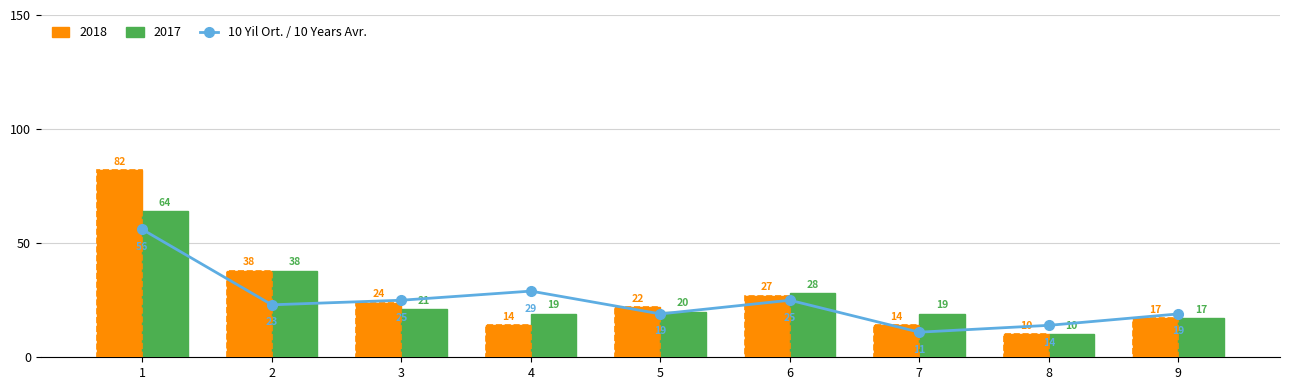

What is the change in value from 2 to 4?

+6